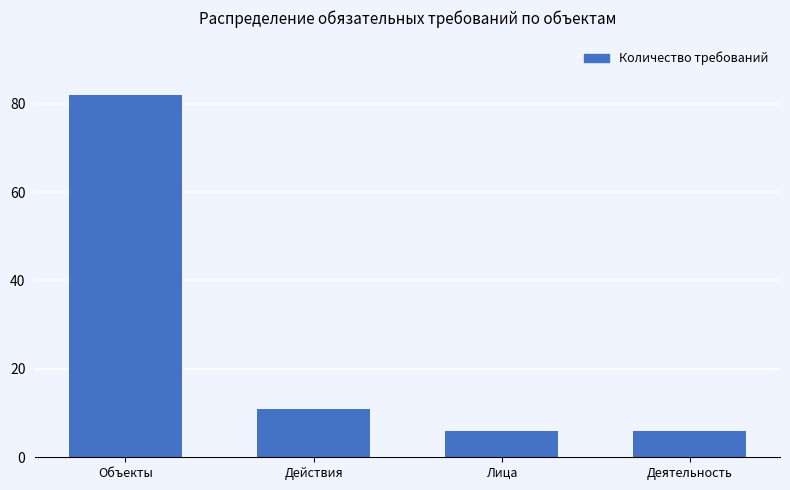

The chart shows a value of 11 at Действия. True or false?

True